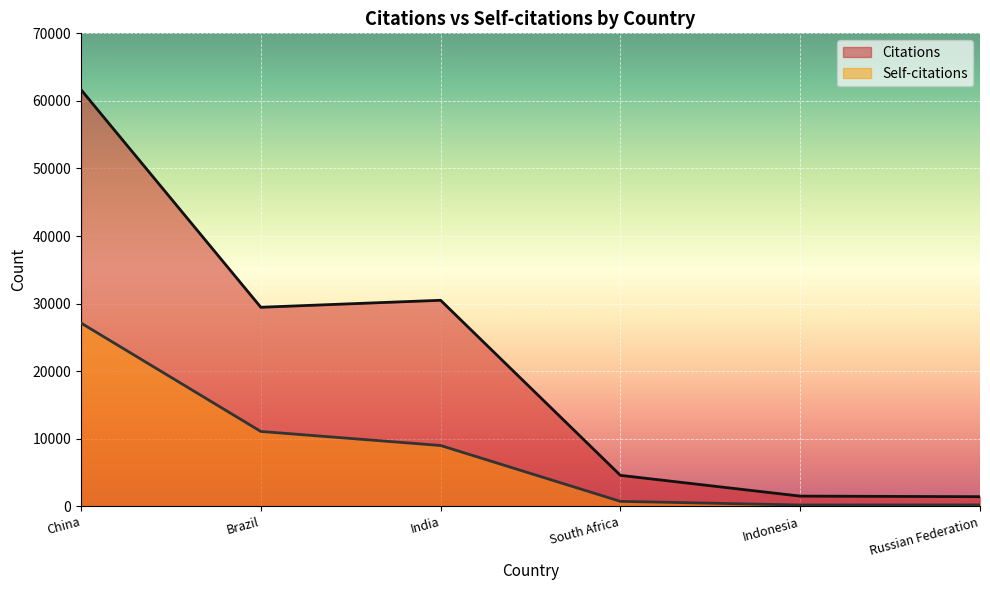

Reading left to right, list all the values displayed in this chart.

Citations: 61656	29456	30490	4577	1504	1420
Self-citations: 27121	11074	8996	726	186	202